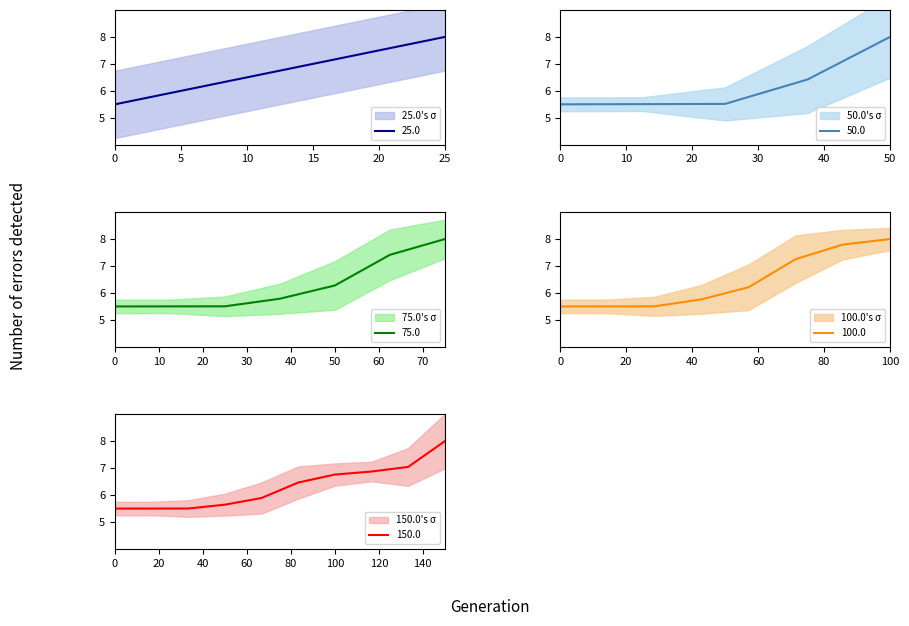

What is the average value?

6.3